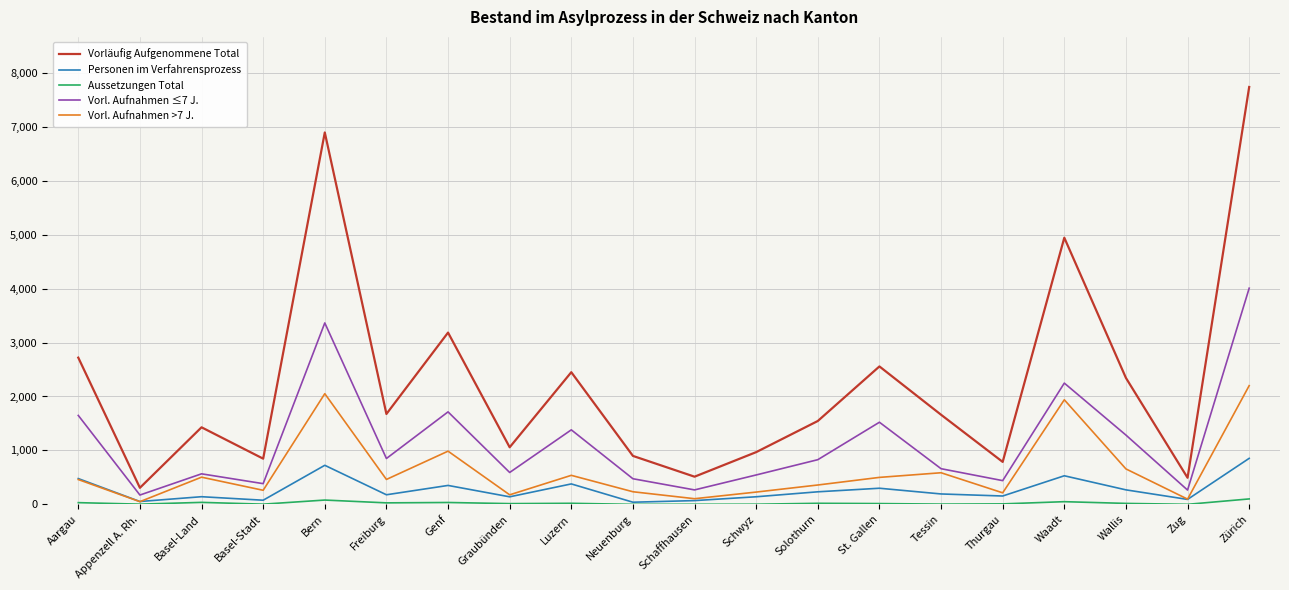

At which category is the sum across all series the highest?

Zürich